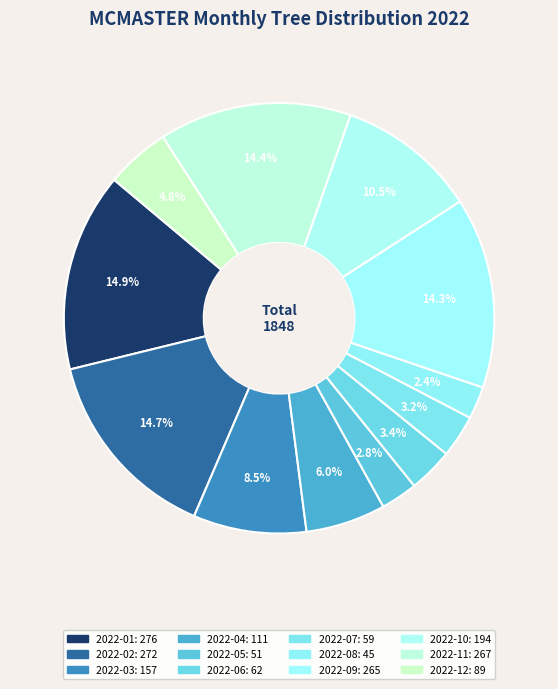

What is the largest slice in the pie chart?

2022-01